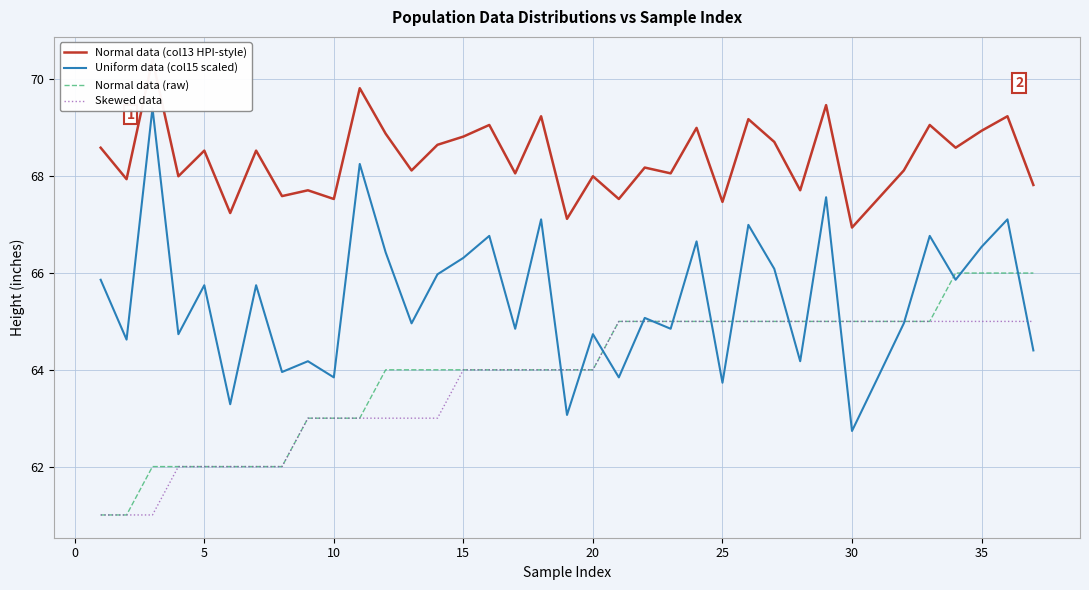

What is the lowest value of the Normal data (raw) series?

61